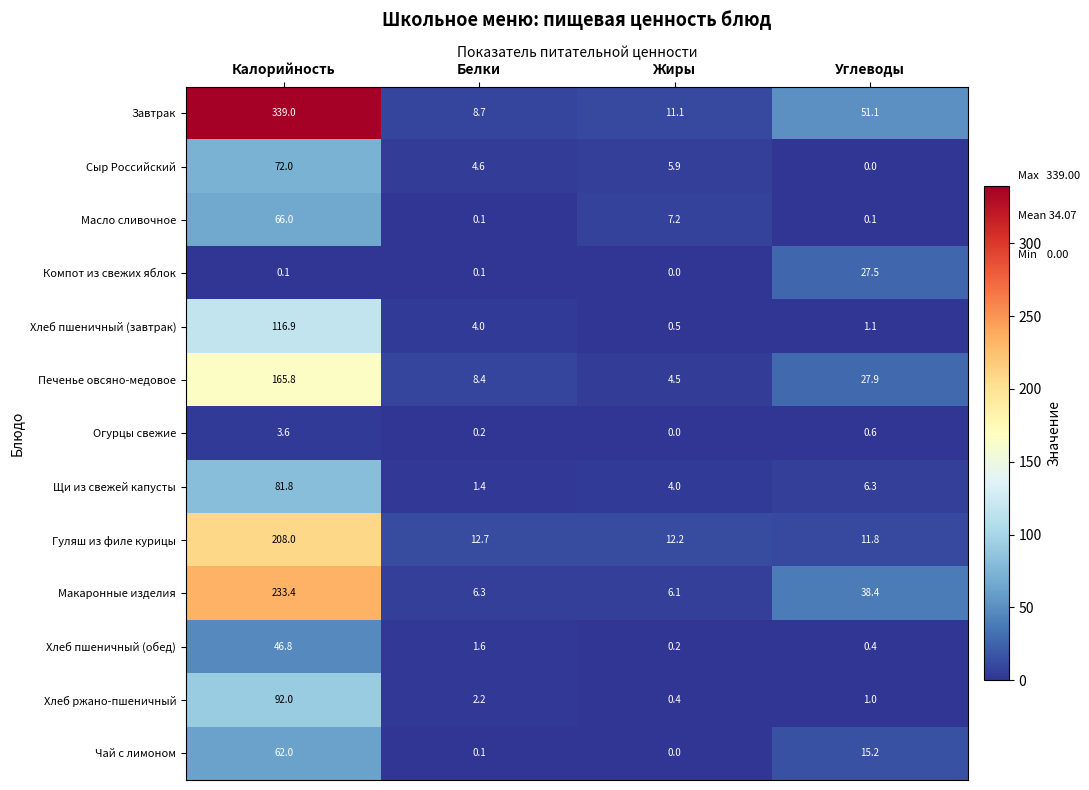

Which series has the largest total across all categories?

Завтрак